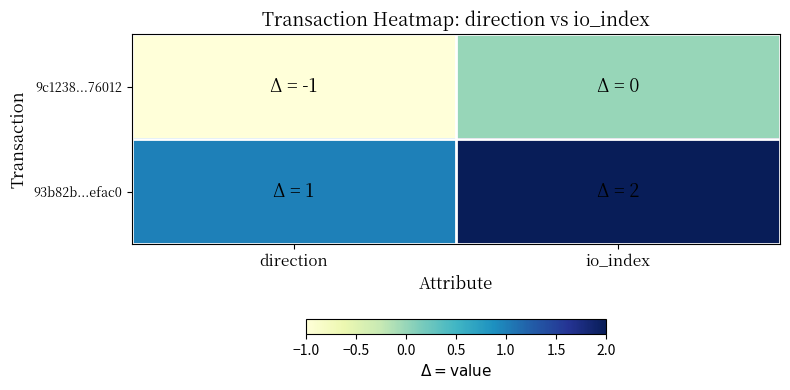

Rank the series by their maximum value, from highest to lowest.

93b82b...efac0, 9c1238...76012